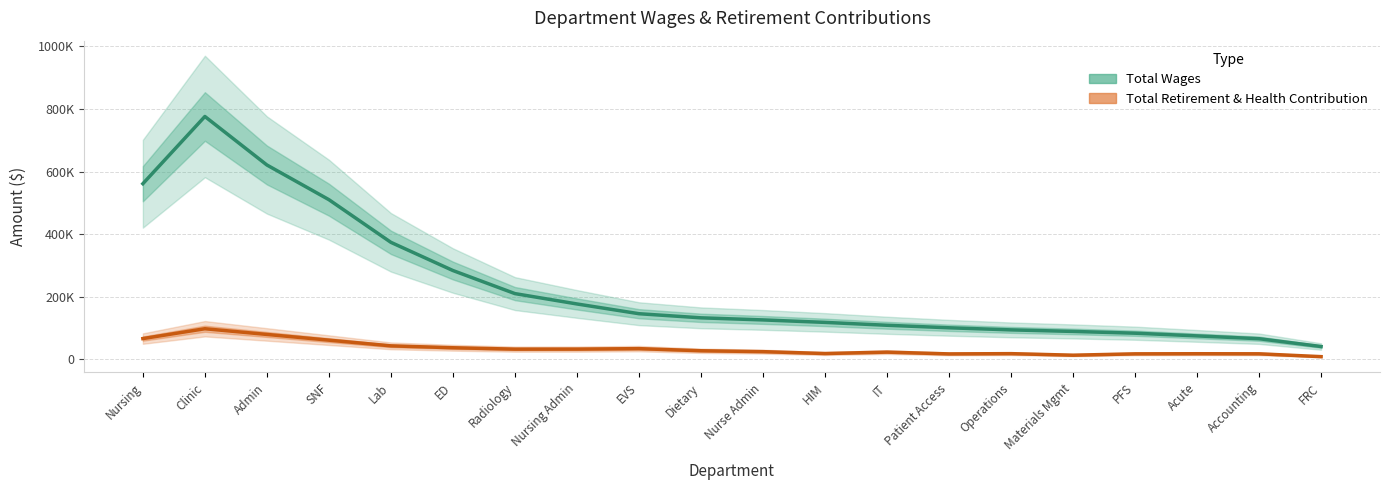

How many categories are shown in the chart?

20